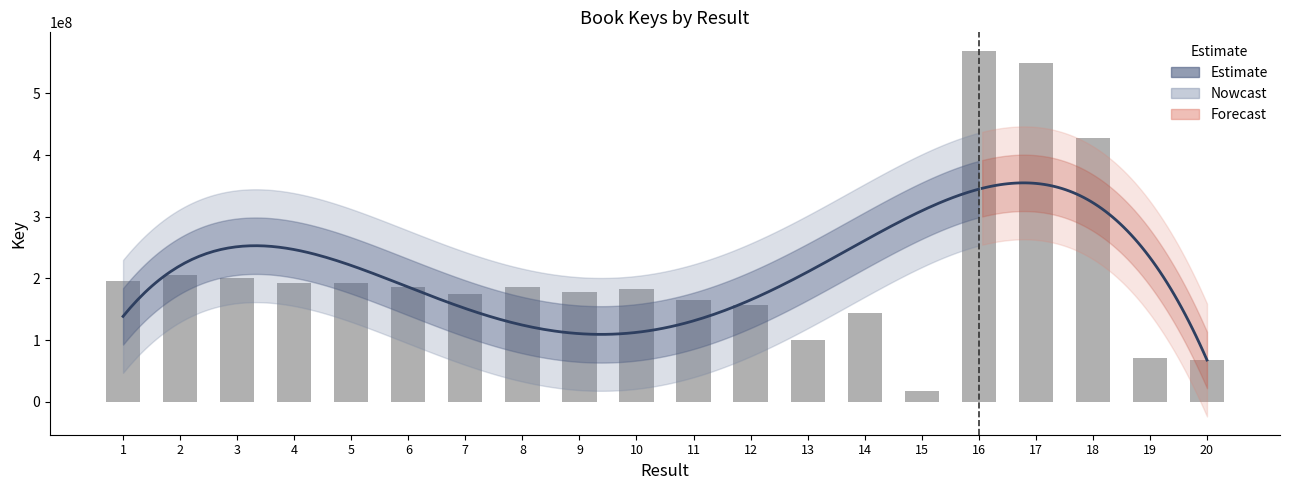

Reading right to left, list all the values displayed in this chart.

20=67187116	19=70964354	18=426911410	17=548838999	16=569237015	15=17157315	14=144533997	13=100778519	12=157594950	11=164422672	10=182631481	9=178081240	8=185480020	7=174109780	6=186606912	5=192496137	4=192780224	3=200570837	2=206203553	1=195206028